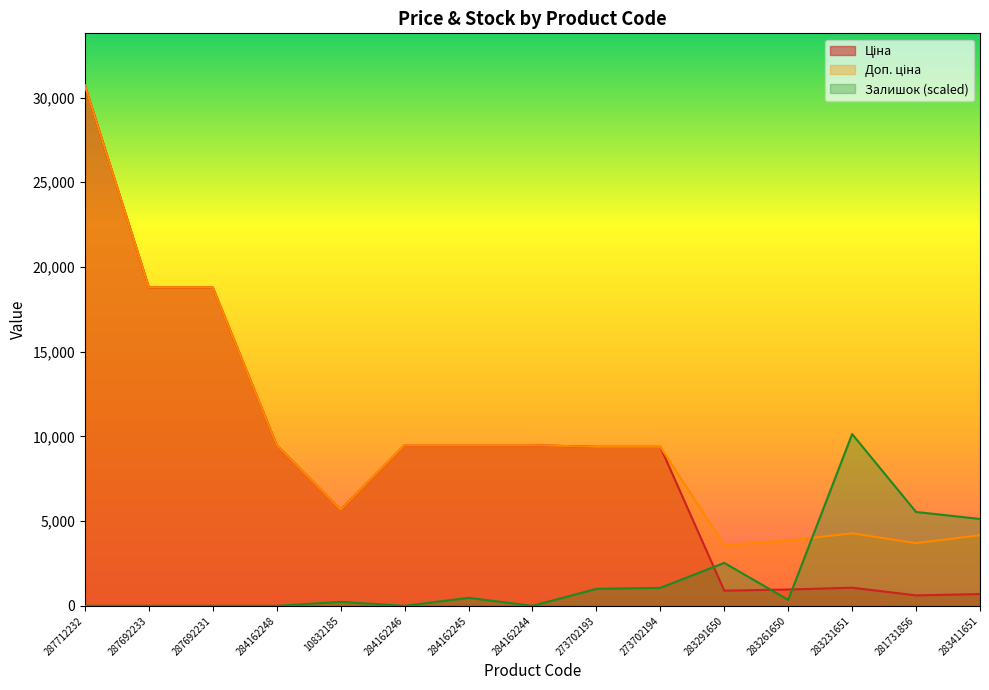

Is the value of Залишок at 284162246 greater than the value of Доп. ціна at 287692233?

No